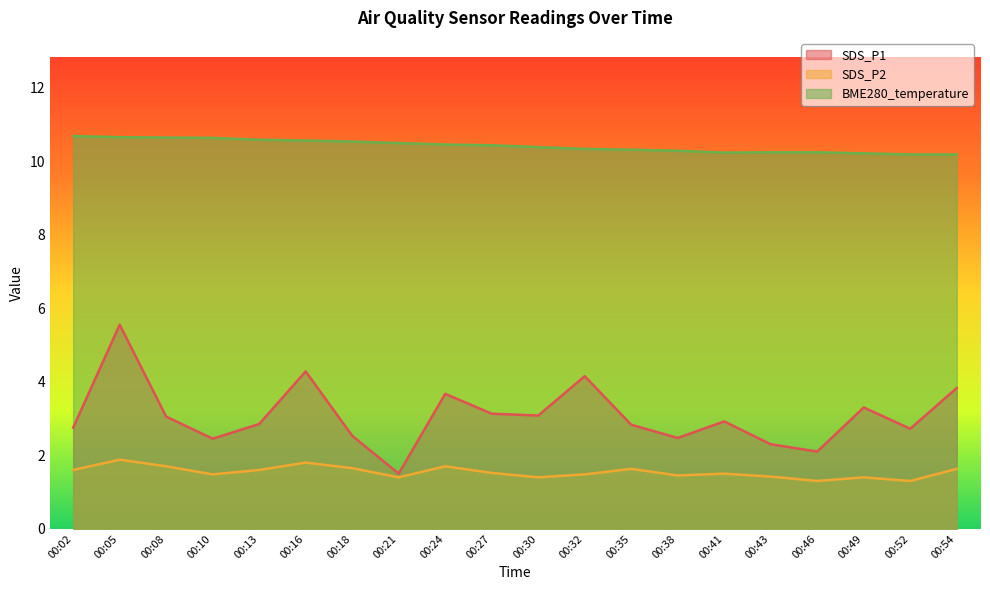

The value of SDS_P1 at 00:18 is 2.5. True or false?

True